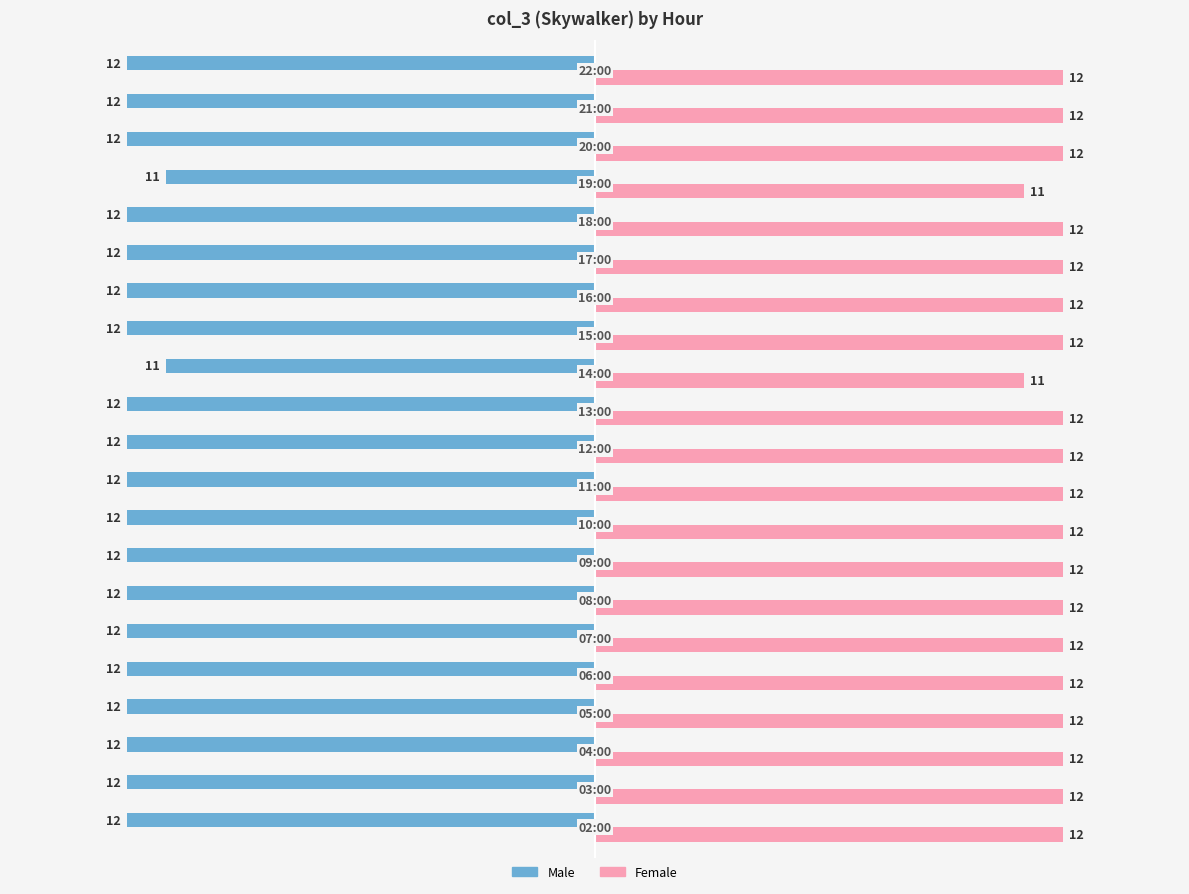

What is the highest value of the Female series?

12